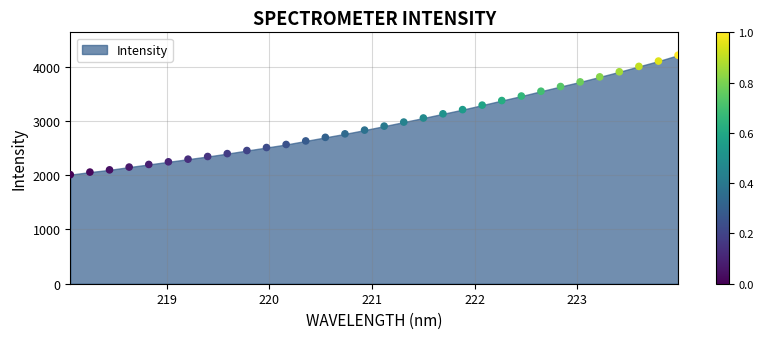

What is the range of Y values (max minus min)?

2201.5